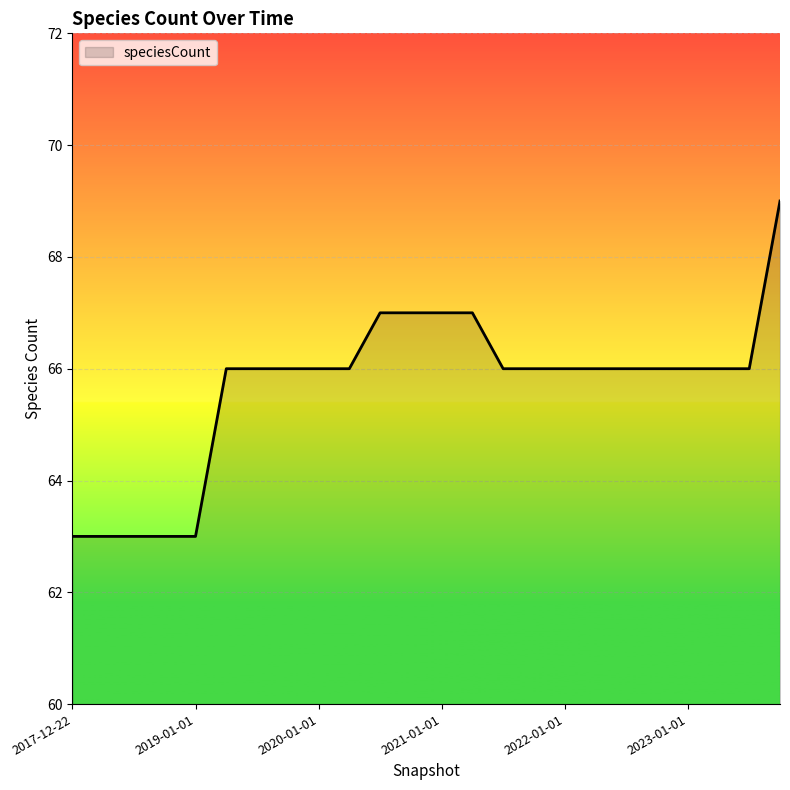

What is the greatest value displayed?

69